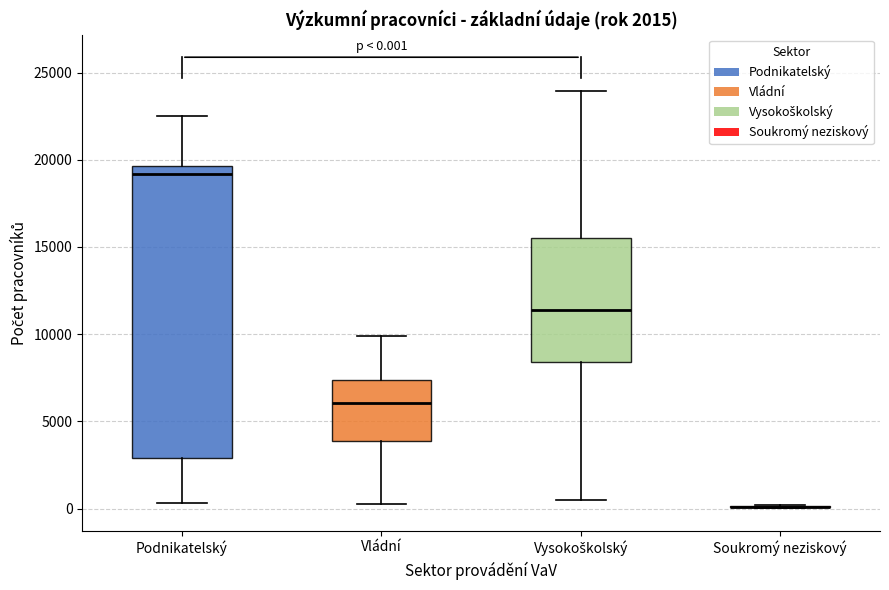

Which box is the tallest, from its lower edge to its upper edge?

Podnikatelský